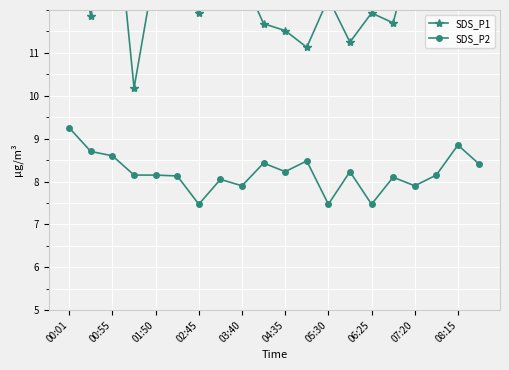

True or false: SDS_P2 has more than 1 points higher than both neighbors.

True